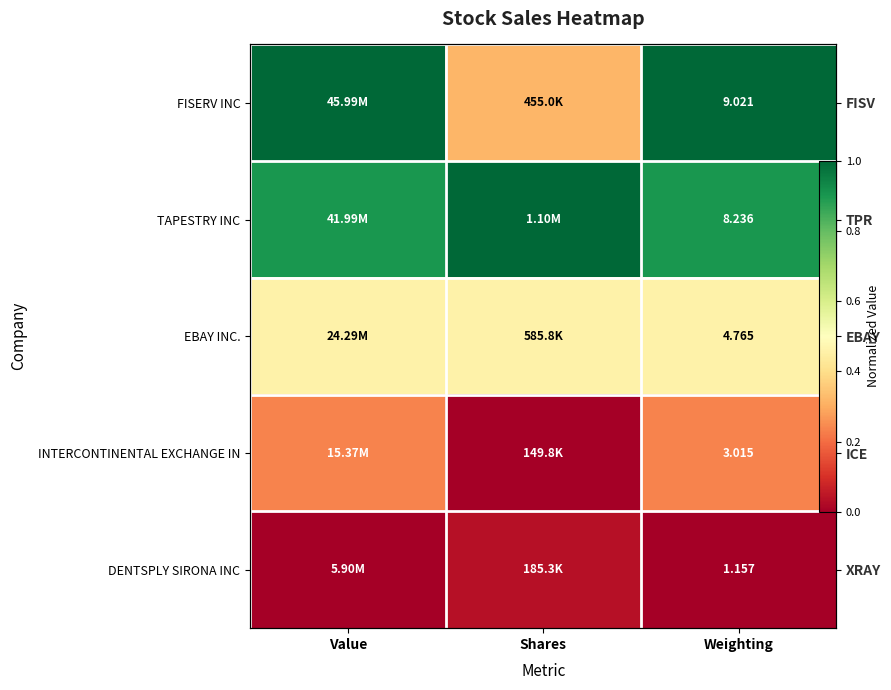

At which category does the chart reach its peak across all series?

Value